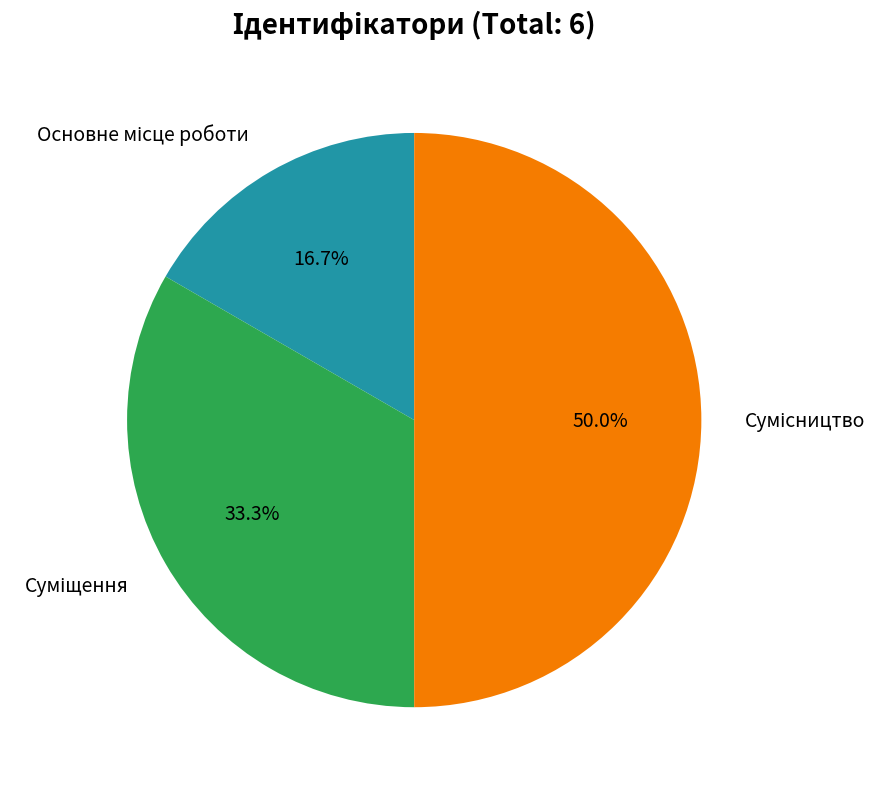

How many segments does this pie chart have?

3